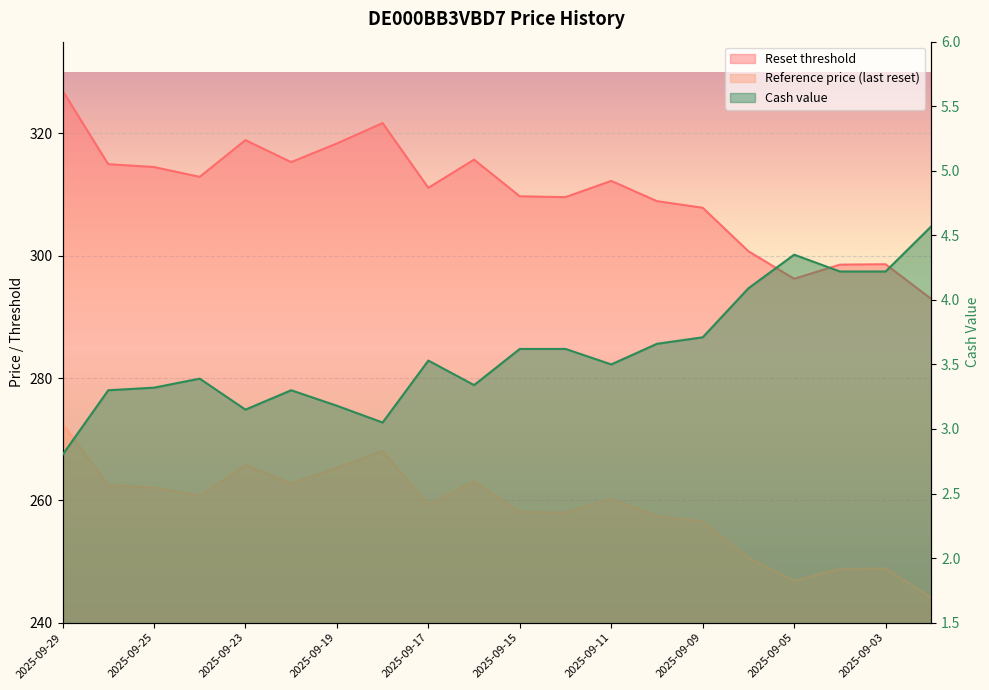

True or false: Cash value has more than 0 points higher than both neighbors.

True